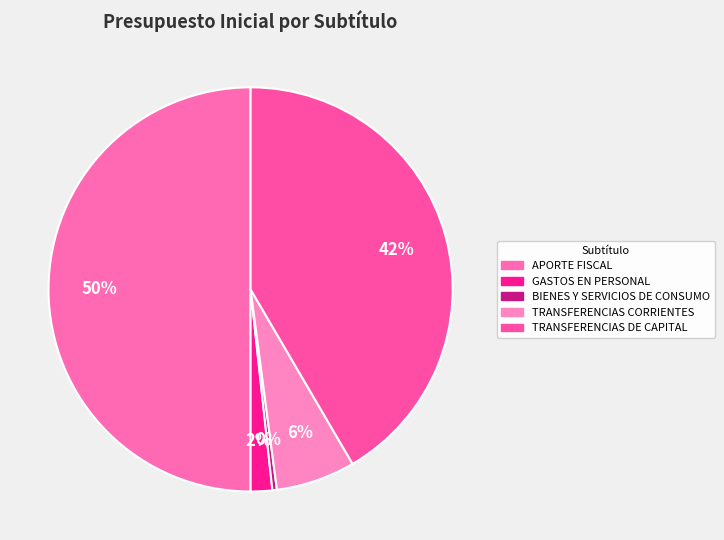

How many slices are in this pie chart?

5